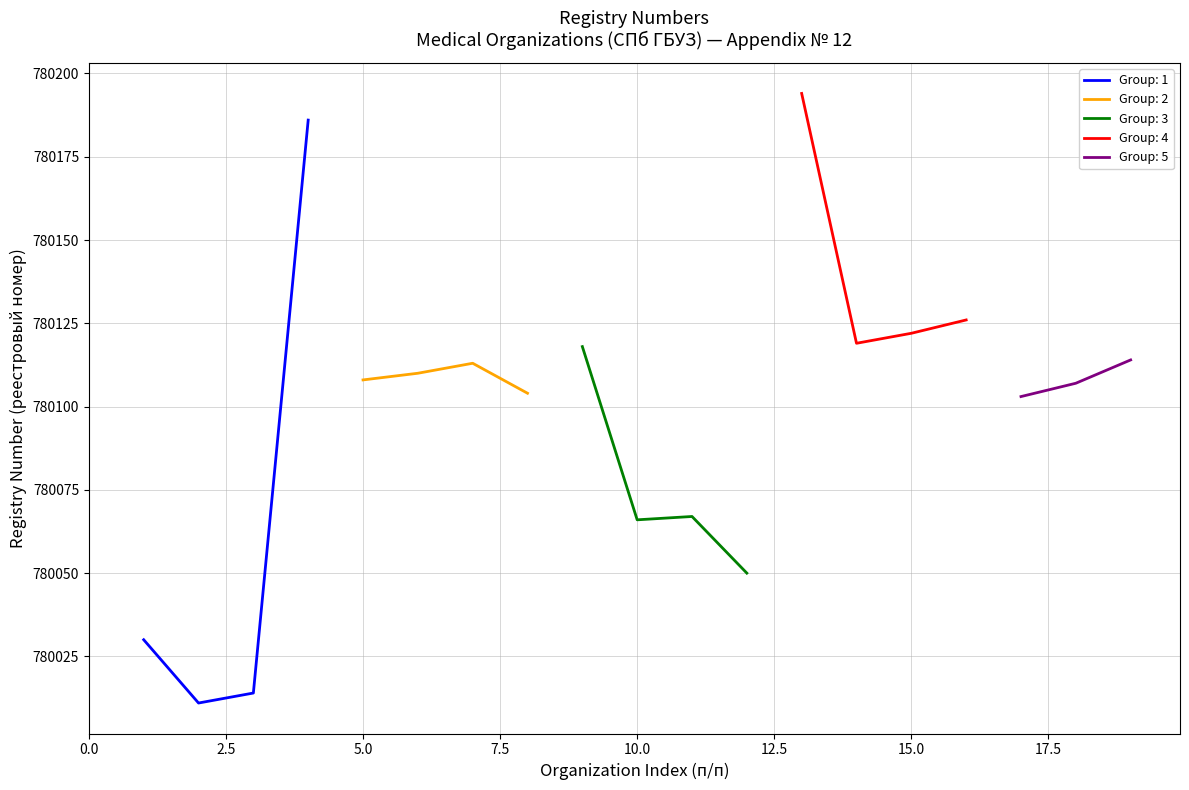

Is this an area chart (filled region under the line)?

No